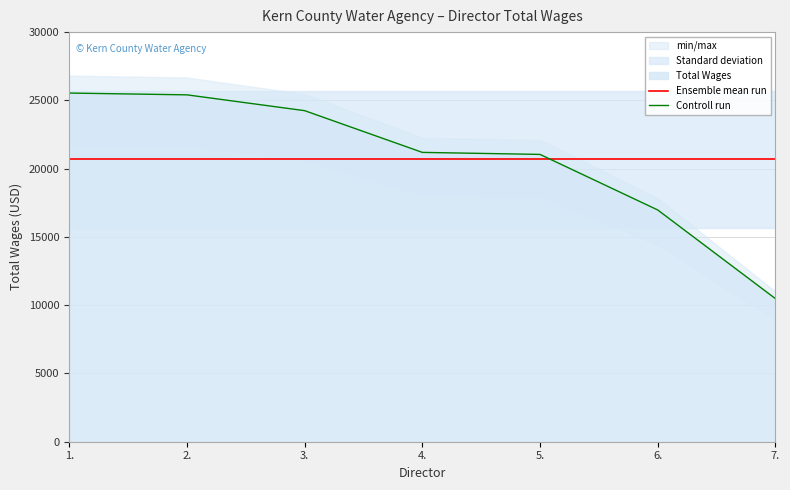

Between 5. and 1., which is larger?

5.